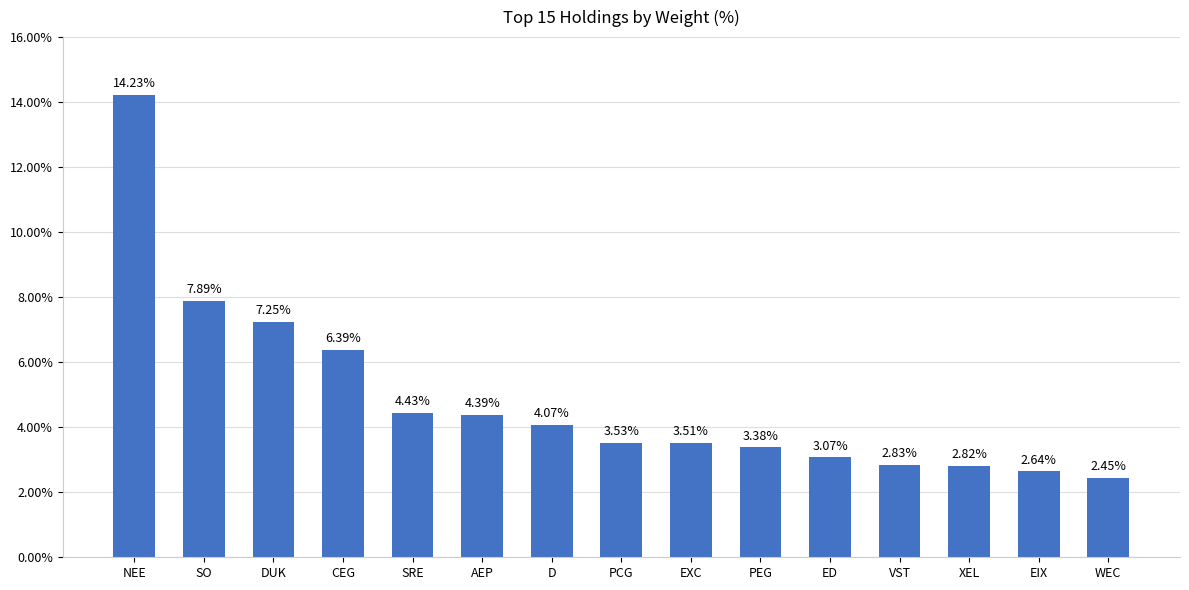

List the labels in order of value, largest first.

NEE, SO, DUK, CEG, SRE, AEP, D, PCG, EXC, PEG, ED, VST, XEL, EIX, WEC